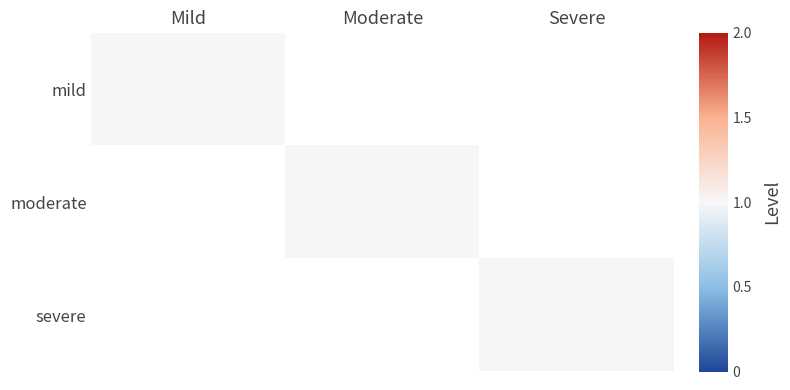

At which category does the chart reach its minimum across all series?

Severe